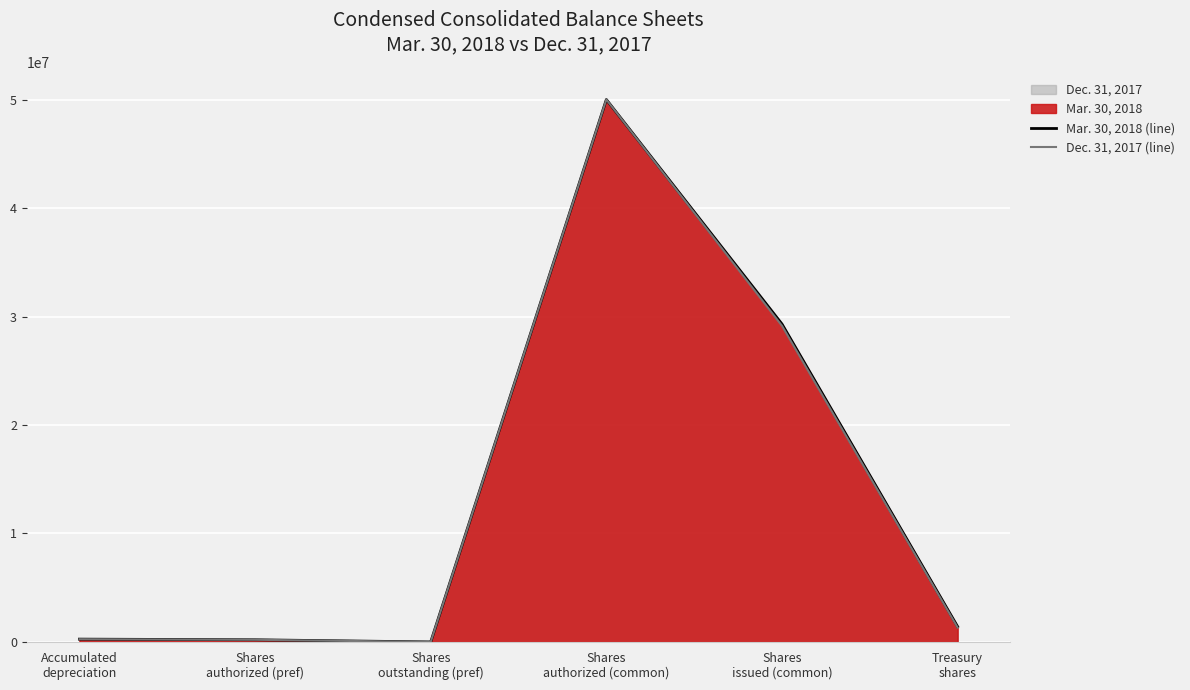

True or false: Mar. 30, 2018 (line) and Dec. 31, 2017 (line) cross at least once.

False